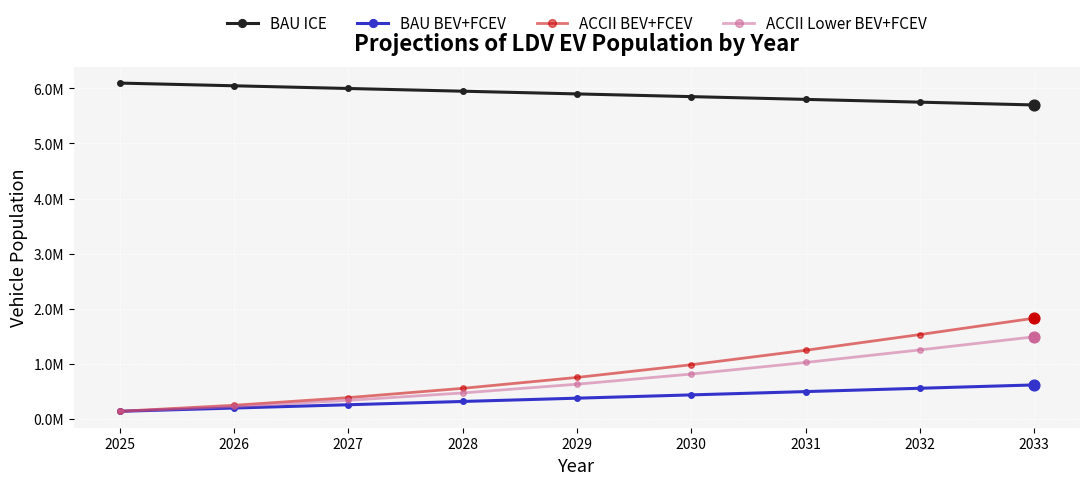

What are all the series names shown in the legend?

BAU ICE, BAU BEV+FCEV, ACCII BEV+FCEV, ACCII Lower BEV+FCEV